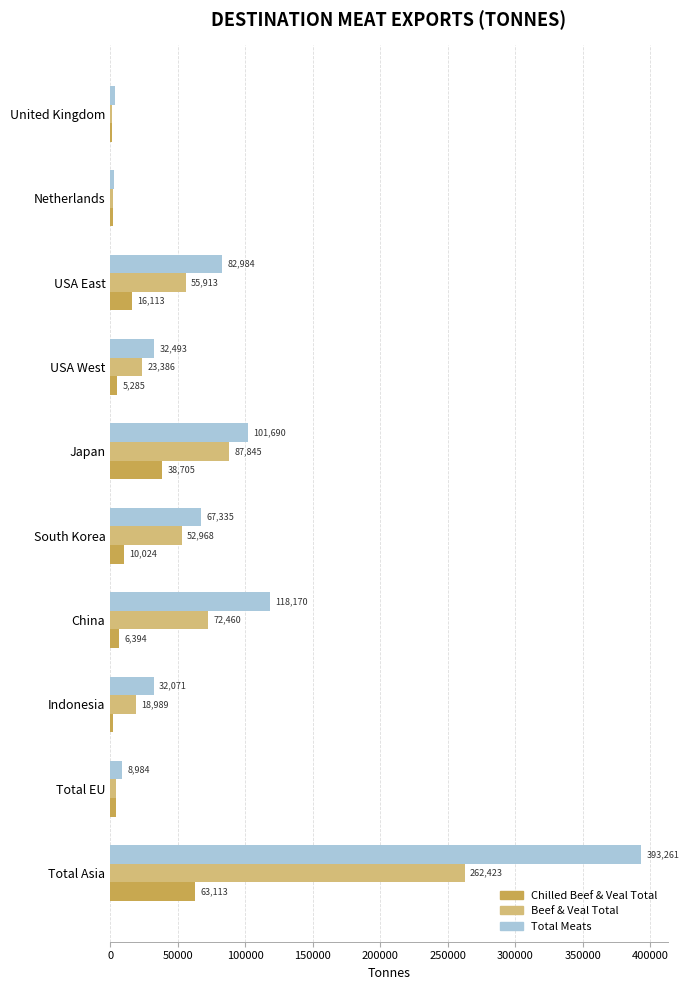

At which category is the sum across all series the highest?

Total Asia